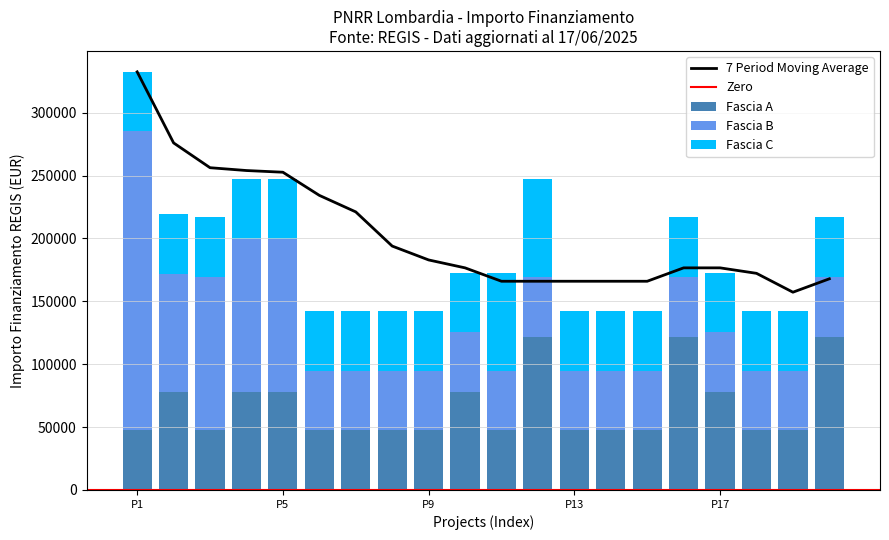

What is the difference between the highest and lowest values at M1?

190254